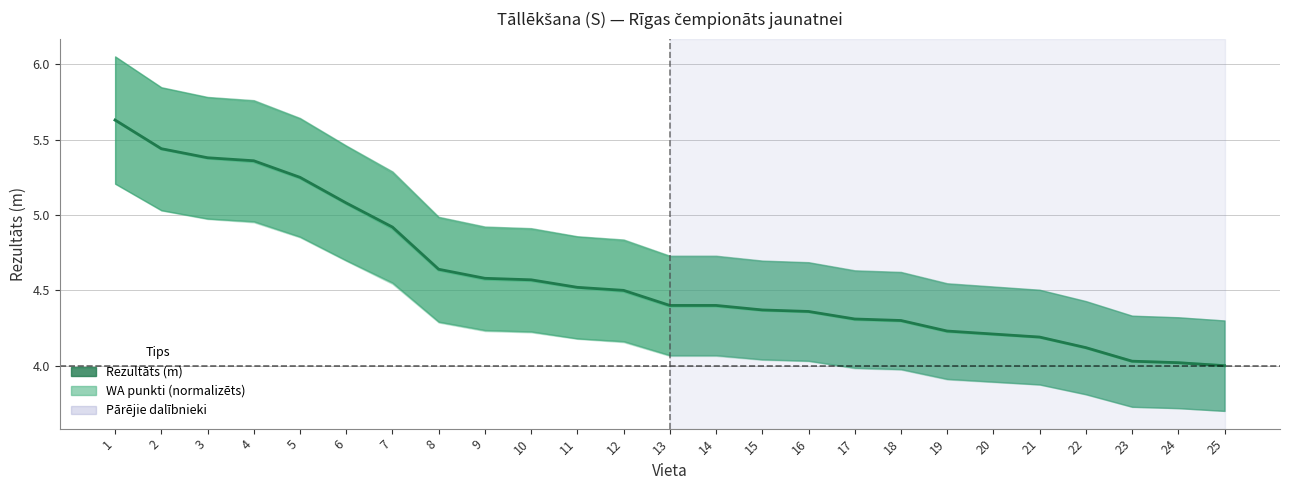

What is the approximate value of WA punkti (normalizēts) at 15?

4.4